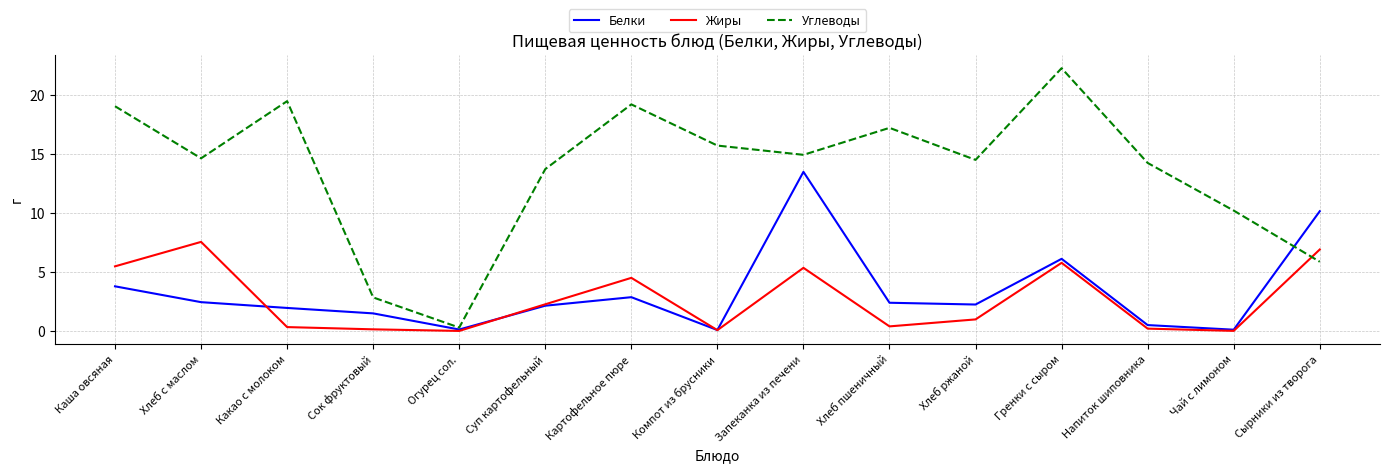

What are all the series names shown in the legend?

Белки, Жиры, Углеводы